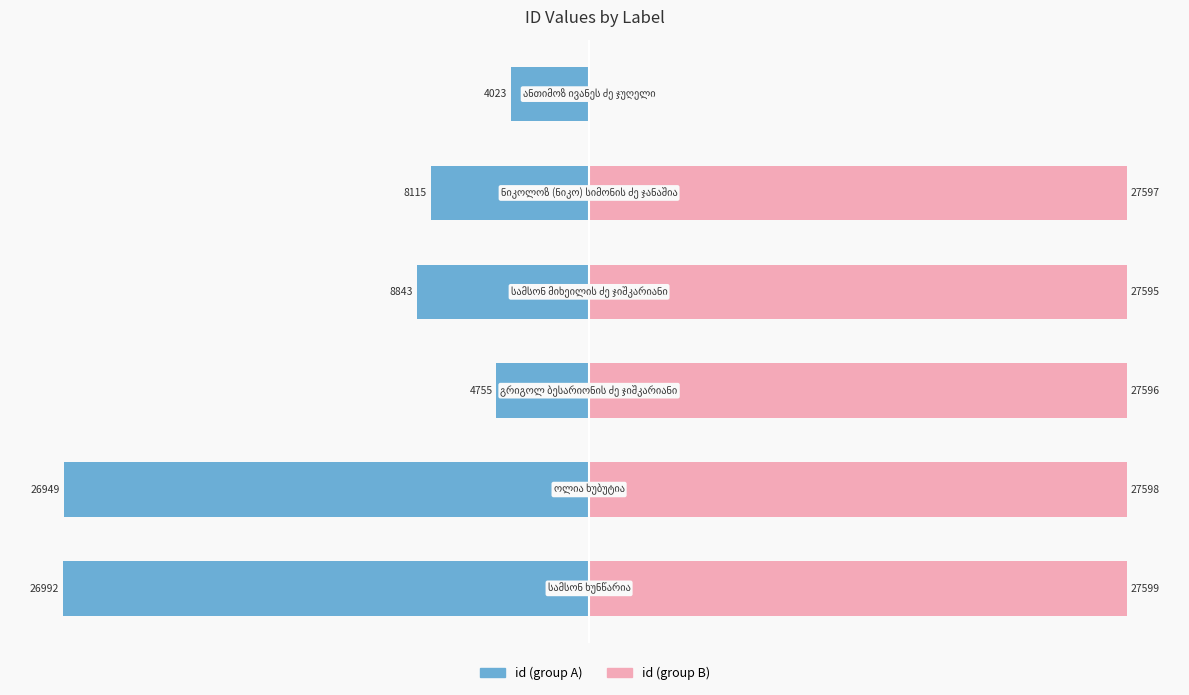

What is the difference between the id (group A) values at 10000 and −30000?

18877